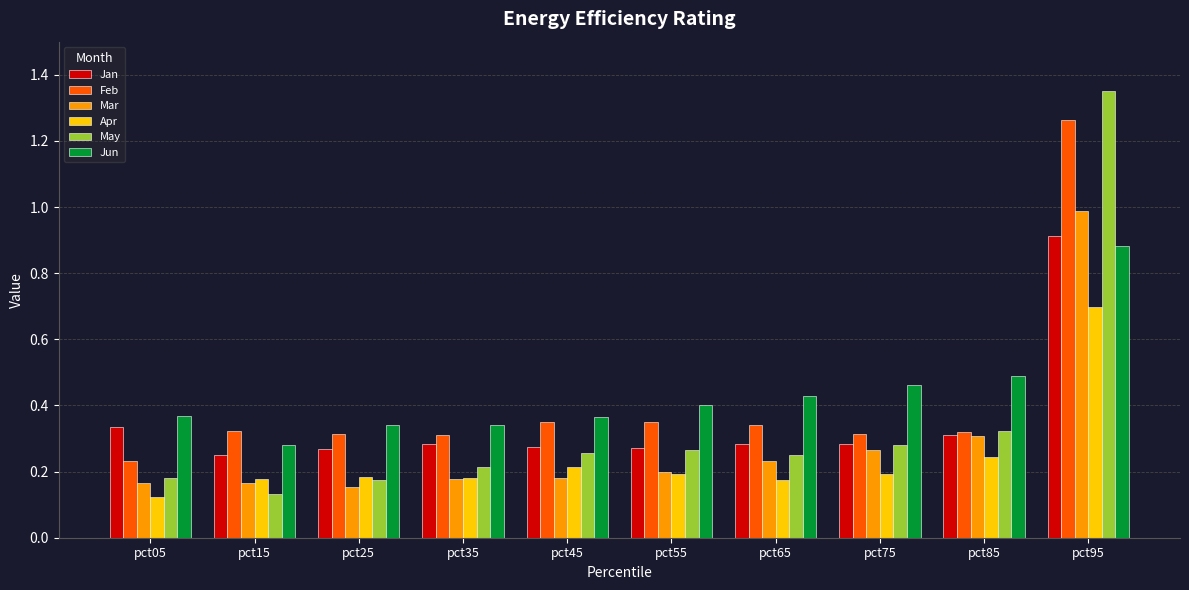

What is the maximum value for Apr?

0.7